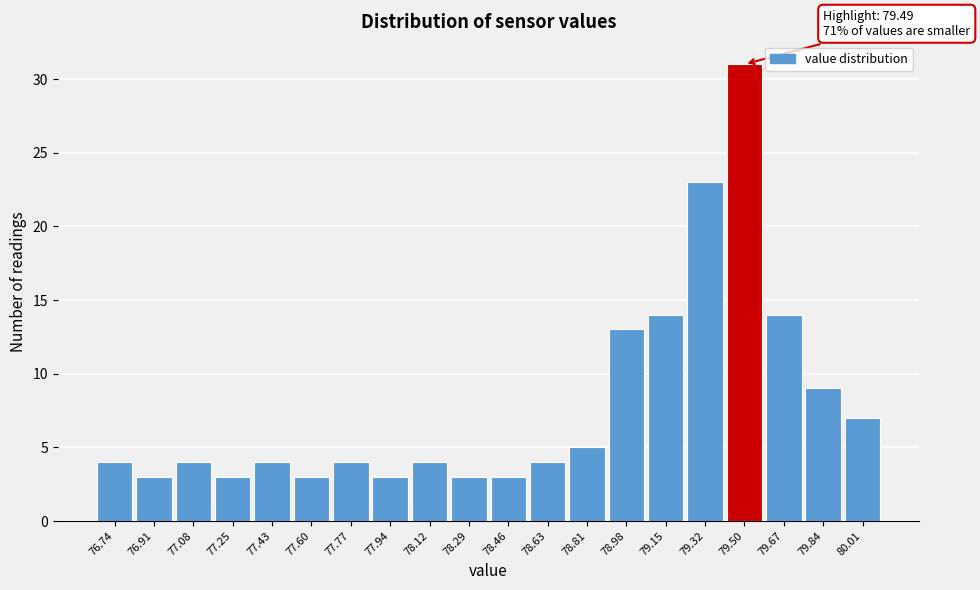

Over which range of the x-axis is the bar tallest?

79.42 to 79.58